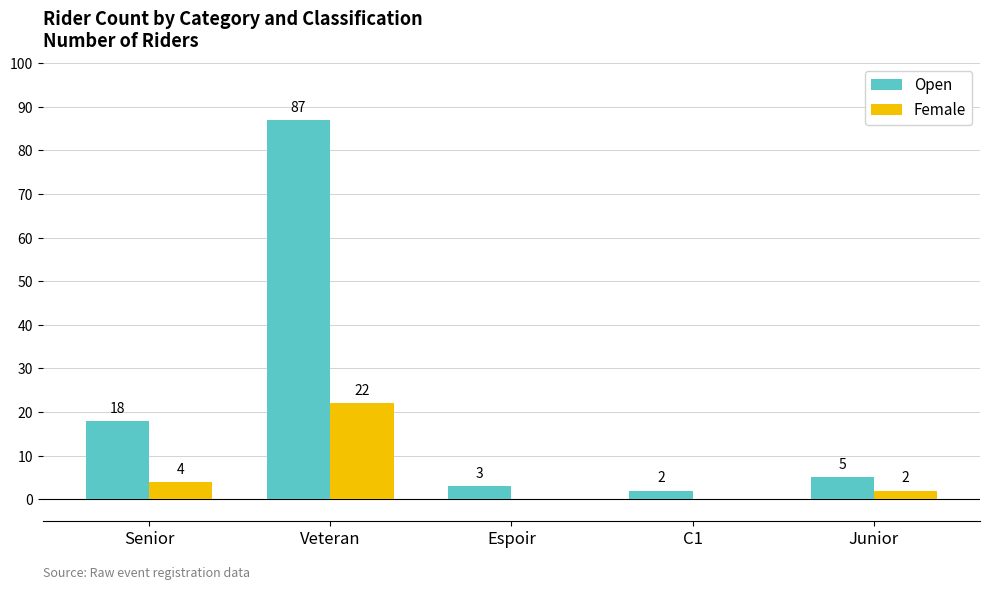

What value does the Open series have at Senior, to the nearest 5?

20